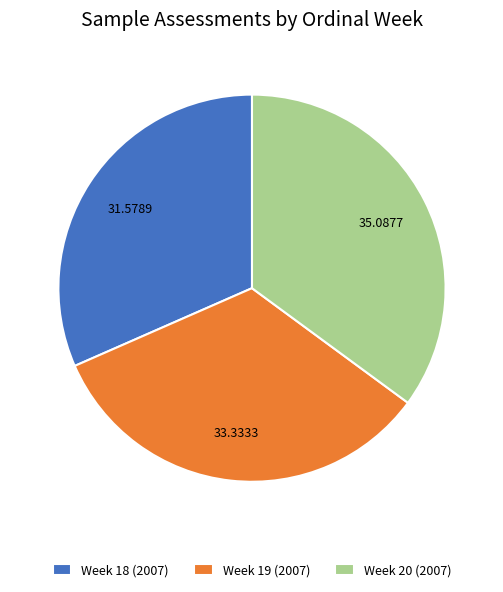

Which slice is the largest?

Week 20 (2007)